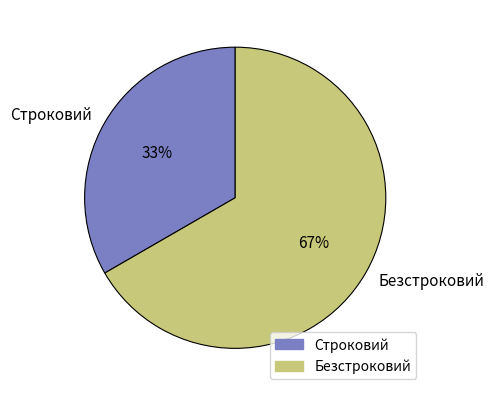

Combined, do Строковий and Безстроковий account for over 50%?

Yes